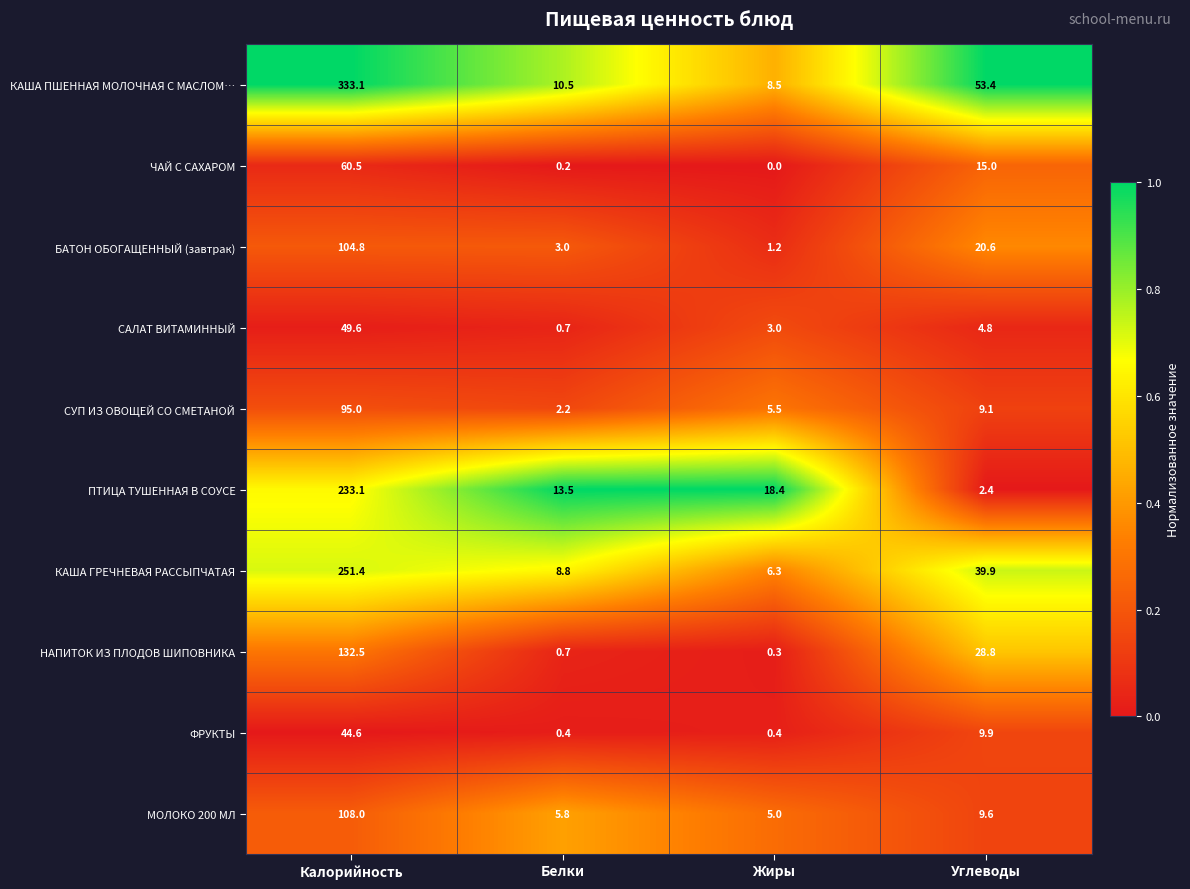

What is the difference between the ФРУКТЫ values at Калорийность and Жиры?

44.2